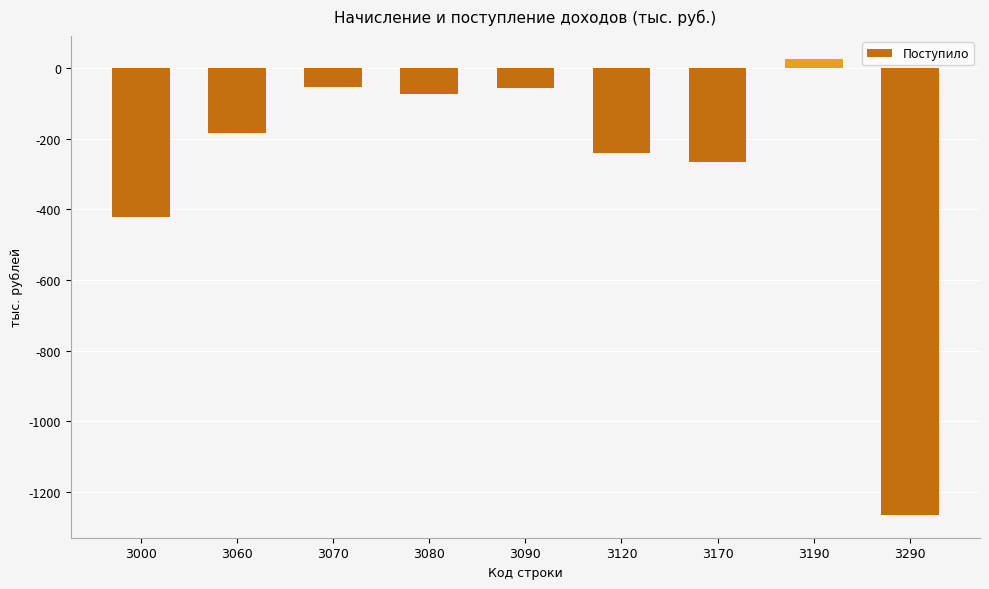

Which has a higher value, 3290 or 3070?

3070